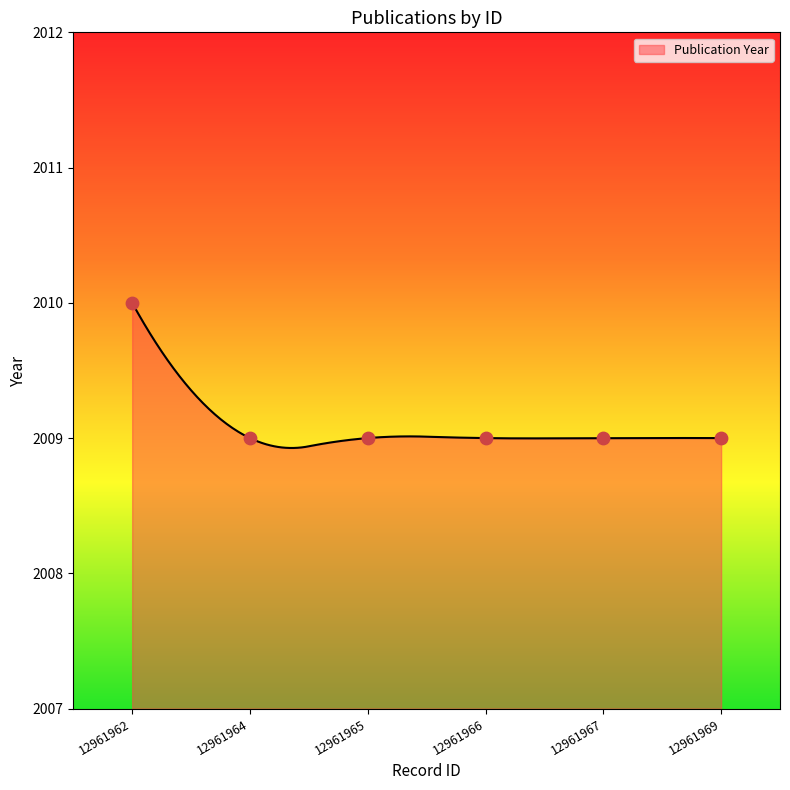

Approximately how many times larger is the value at 12961965 compared to 12961969?

1.0